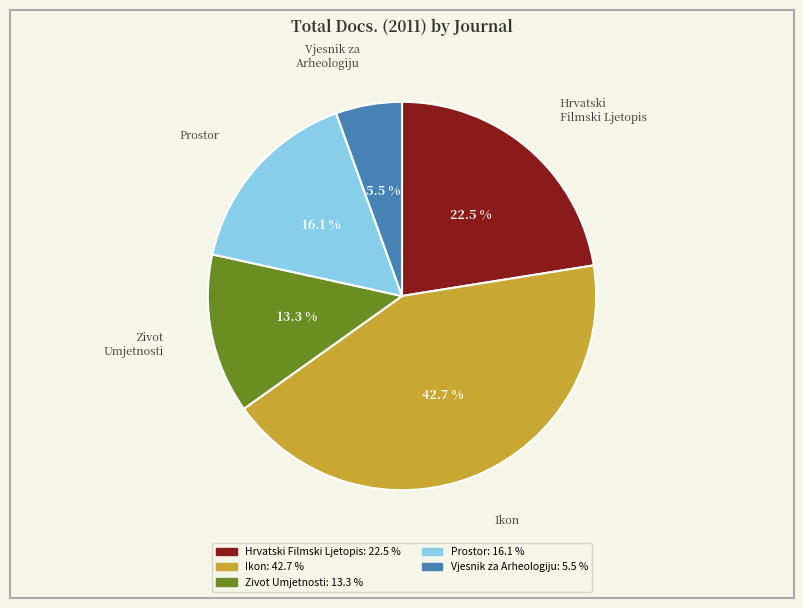

The Prostor slice represents 10% of the pie. True or false?

False